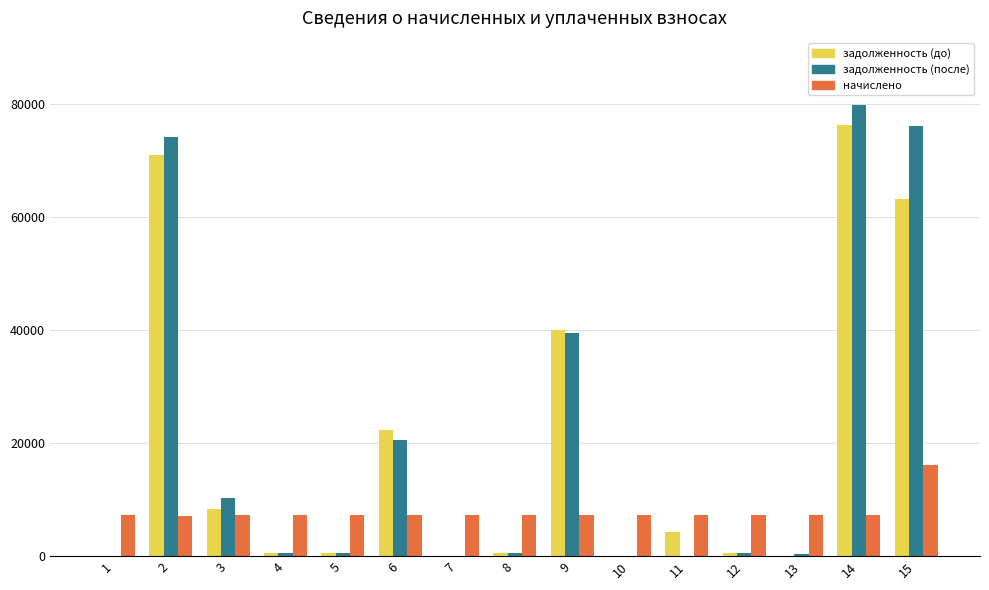

At which label is задолженность (до) closest to 38124?

9